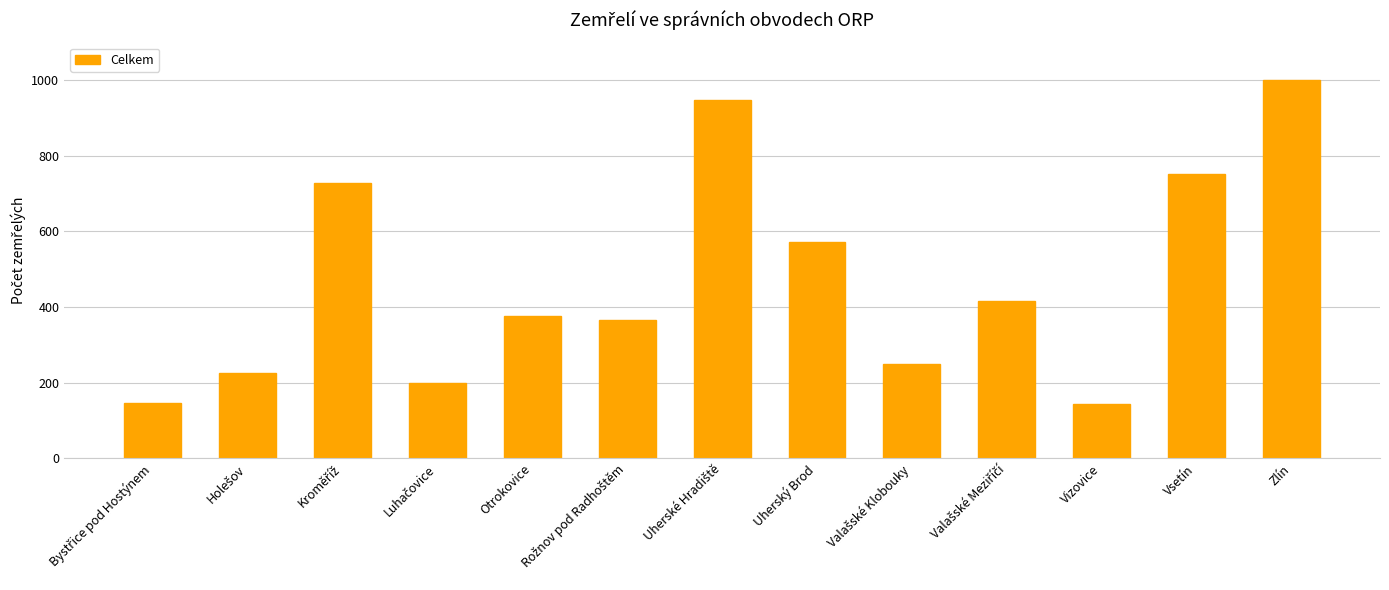

What is the sum of all values?

6120